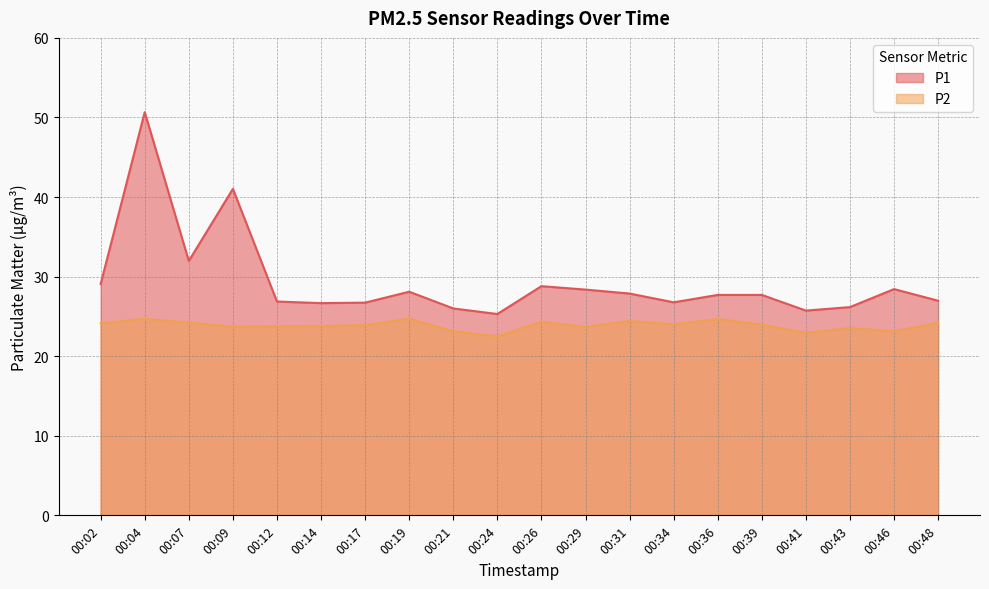

What is the difference between the maximum and second lowest values in the P2 series?

1.8